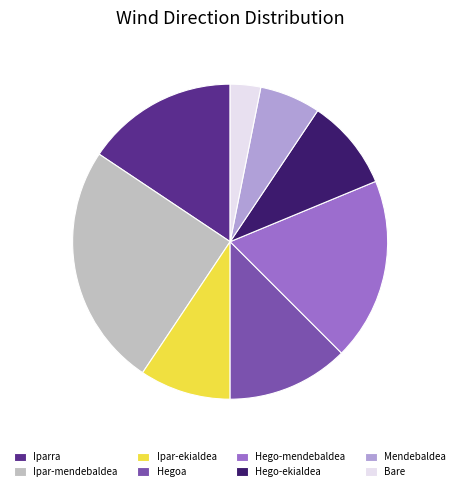

How many slices are in this pie chart?

8